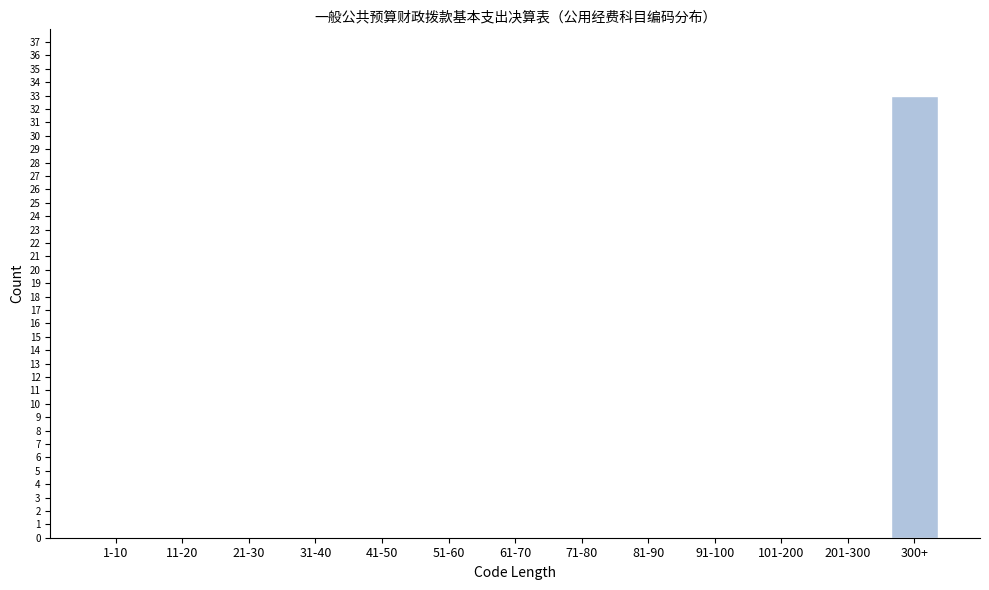

Reading left to right, what are all the values shown in this chart?

1-10=0	11-20=0	21-30=0	31-40=0	41-50=0	51-60=0	61-70=0	71-80=0	81-90=0	91-100=0	101-200=0	201-300=0	300+=33